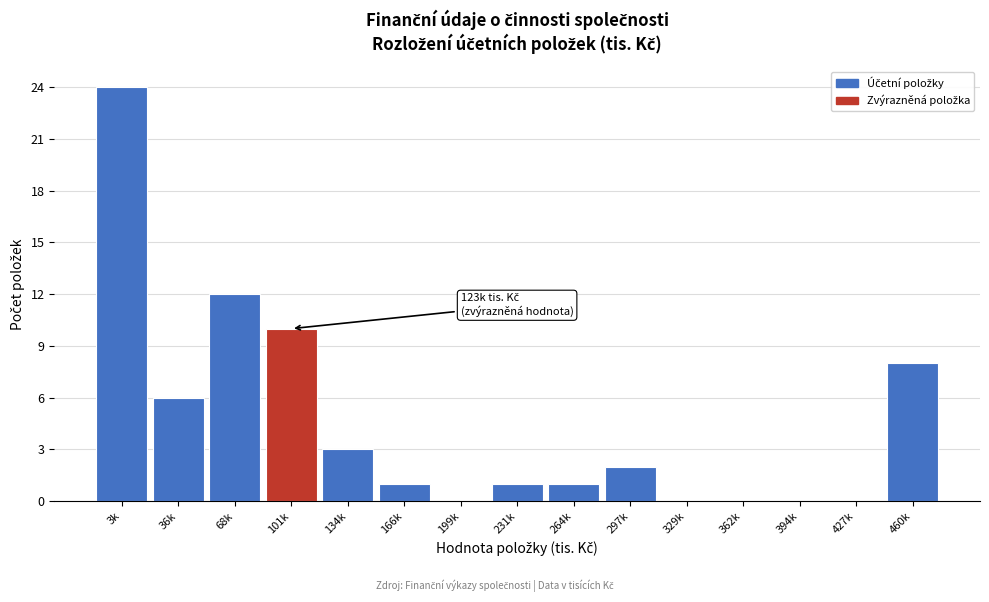

Reading left to right, transcribe all the data shown in this chart.

3k=24	36k=6	68k=12	101k=10	134k=3	166k=1	199k=0	231k=1	264k=1	297k=2	329k=0	362k=0	394k=0	427k=0	460k=8